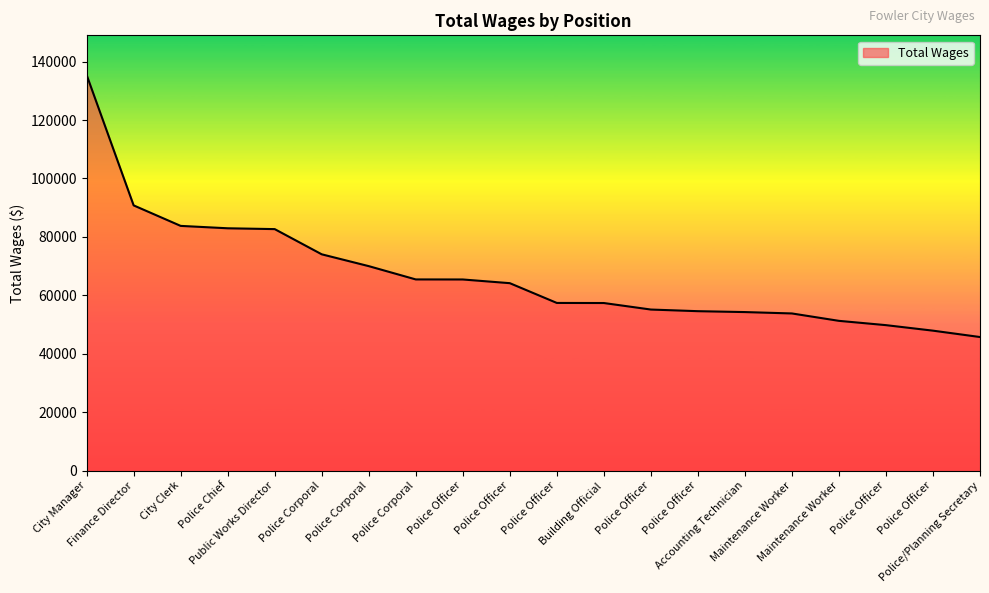

How many lines are shown in the chart?

1